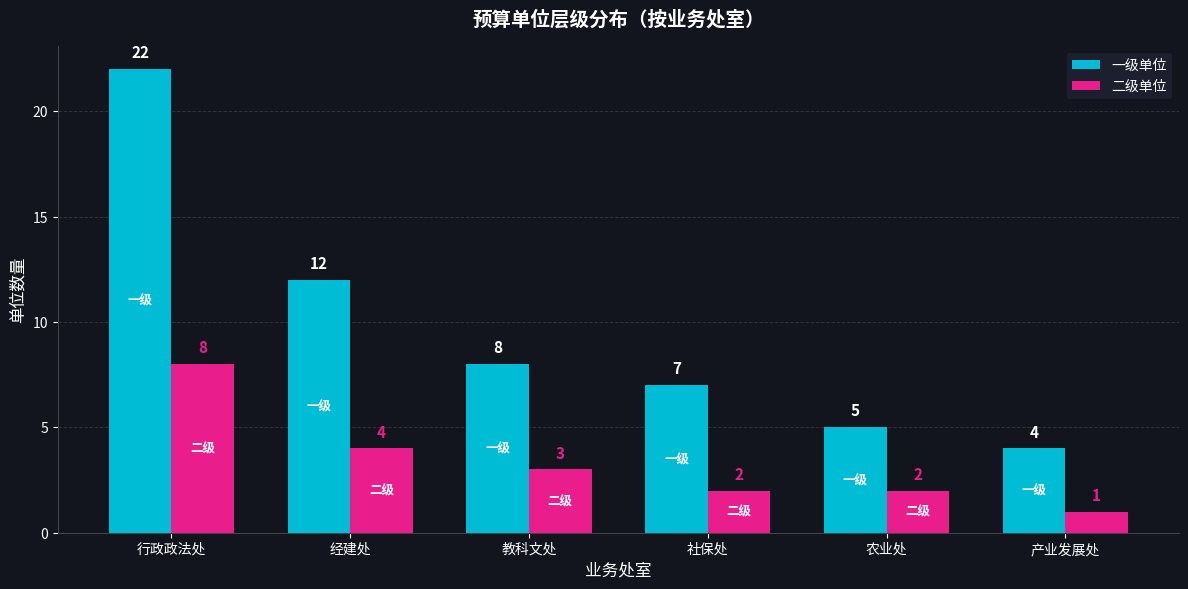

What is the total value across all series at 行政政法处?

30